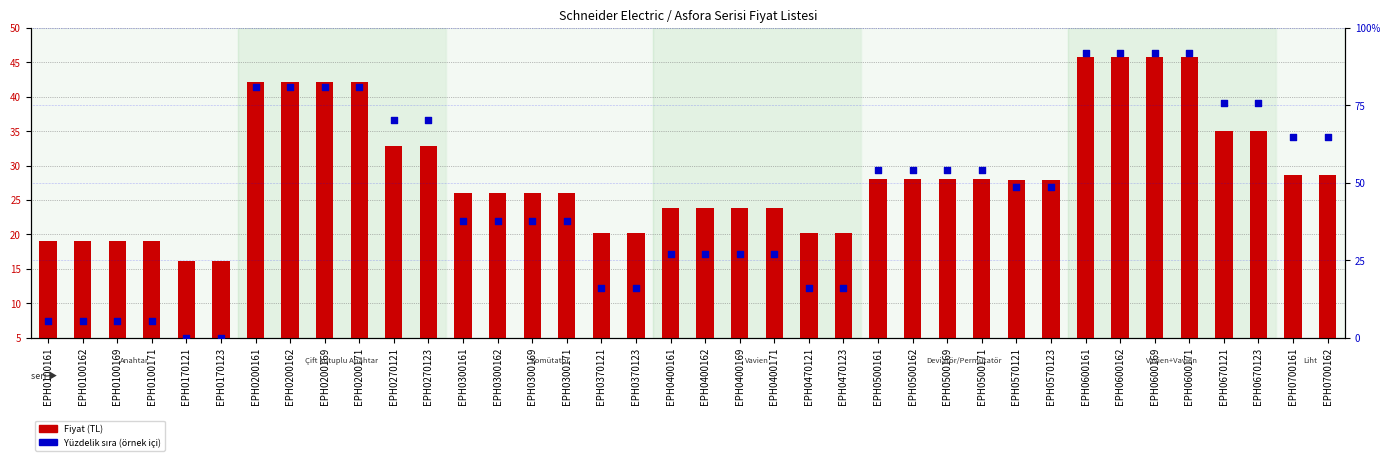

Which series has the widest spread of Y values?

Yüzdelik sıra (örnek içi)